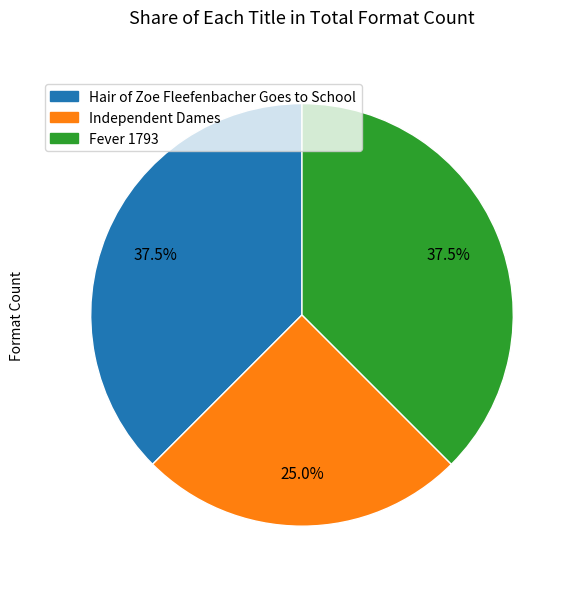

To the nearest percent, what percentage of the pie is Independent Dames?

25%